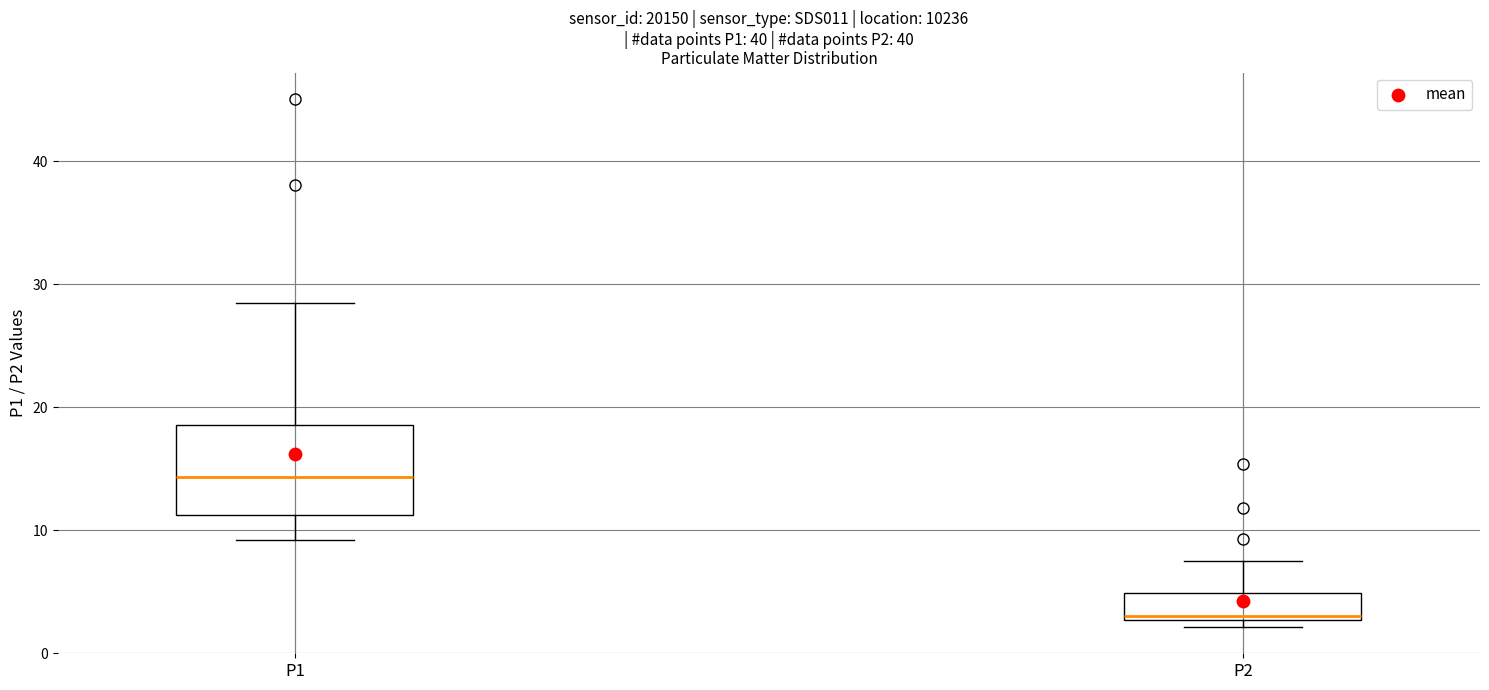

Comparing the boxes themselves (not the whiskers), which one is the tallest?

P1